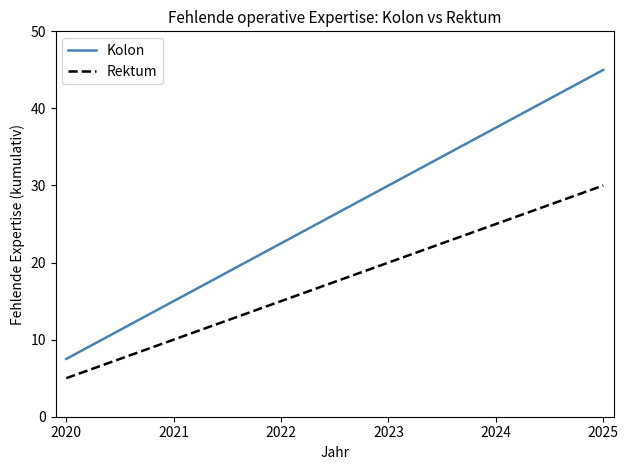

Which category has the highest value across all series?

2025